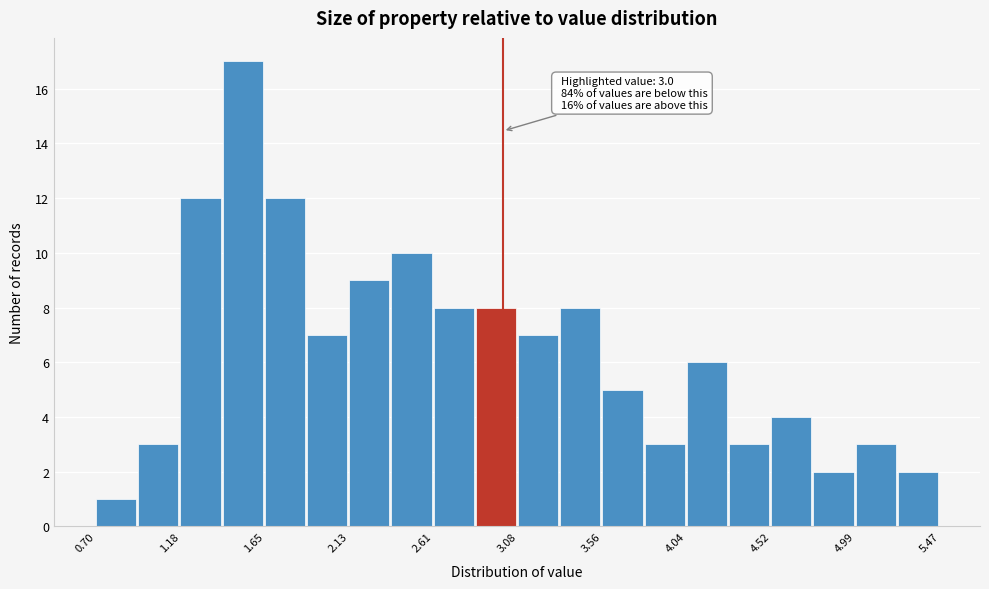

Which range on the x-axis has the tallest bar?

1.40 to 1.65